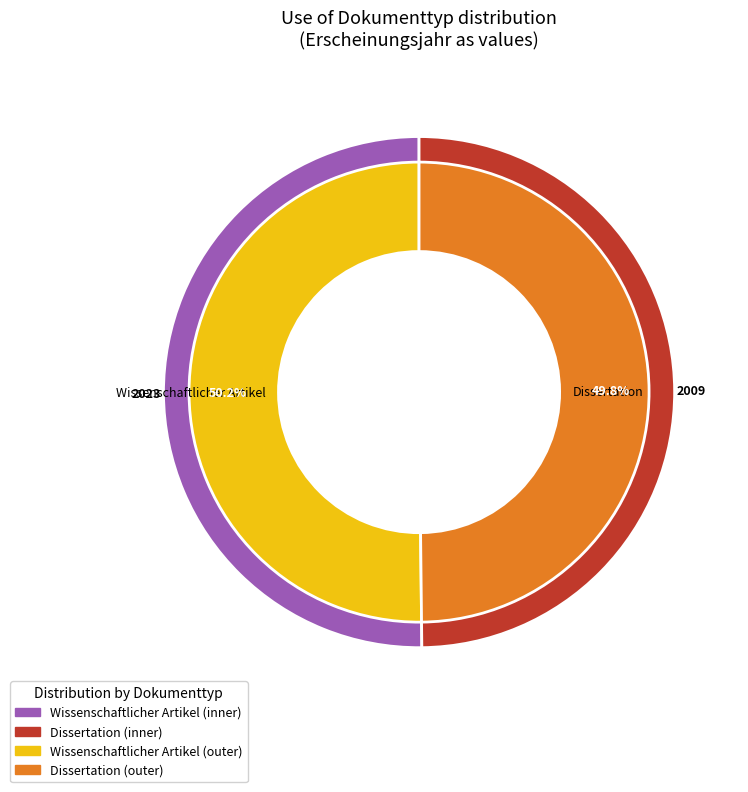

To the nearest percent, what is the combined percentage of Wissenschaftlicher Artikel and Dissertation?

100%